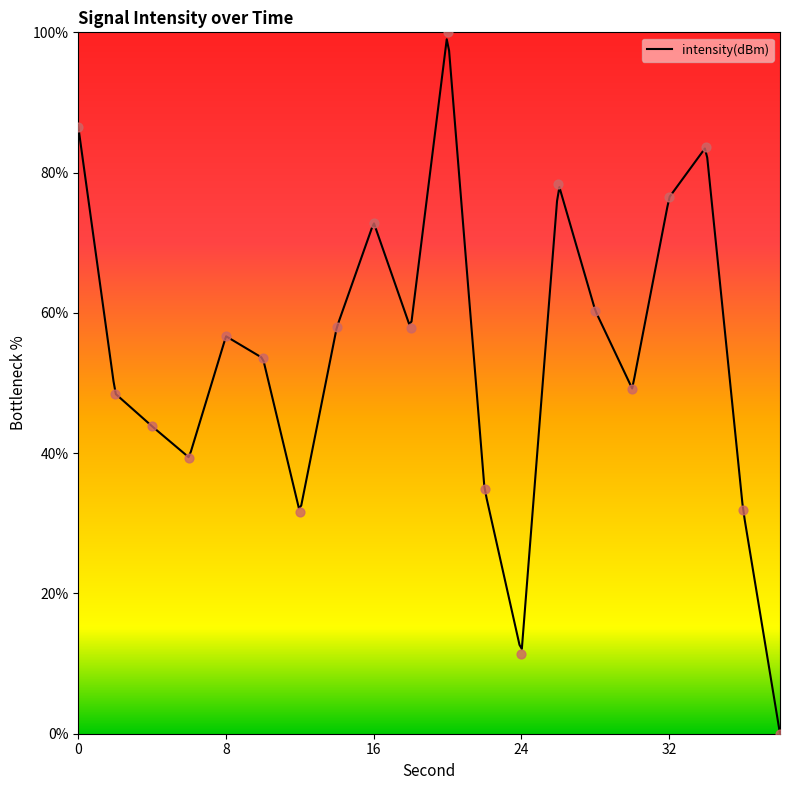

What is the change in value from 16 to 18?

-15.1